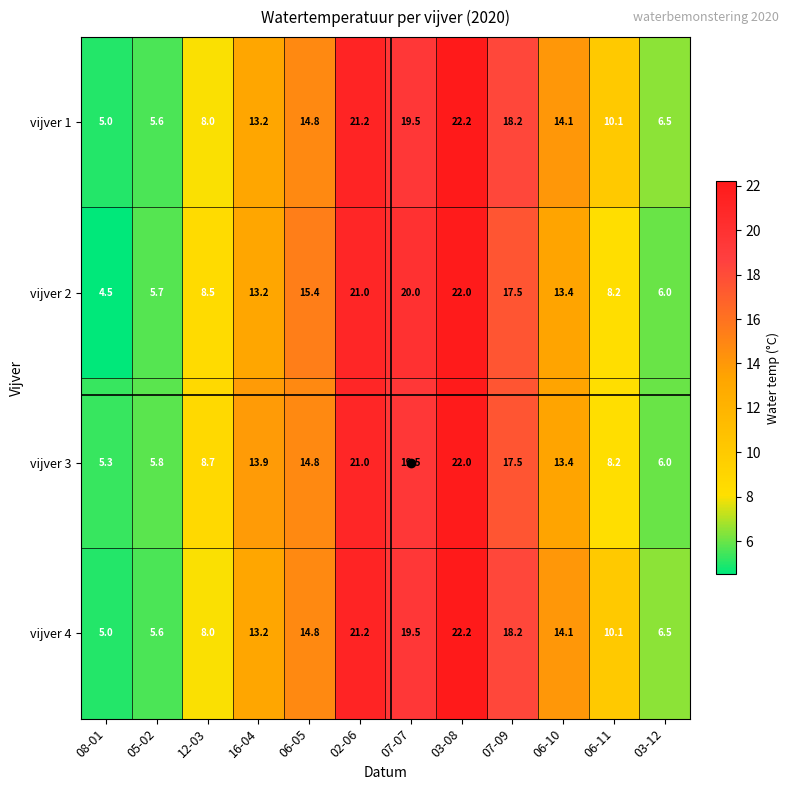

At which label does vijver 2 first exceed 13?

16-04